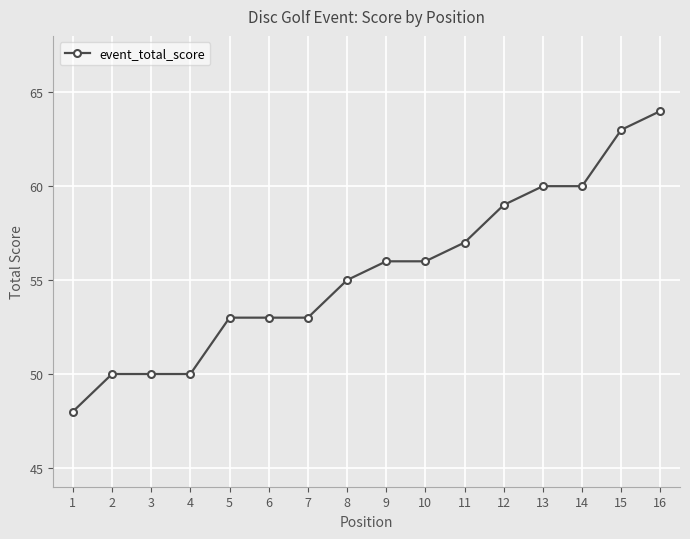

What is the approximate value at 7?

53